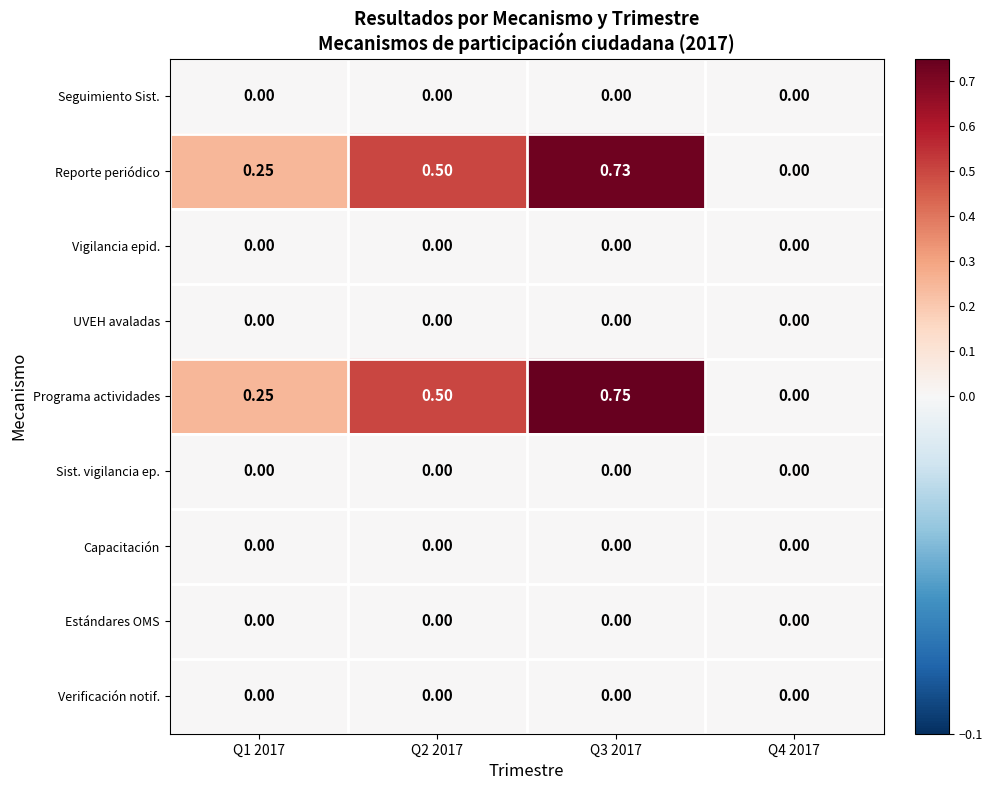

Which series changed the most between Q2 2017 and Q3 2017?

Programa actividades